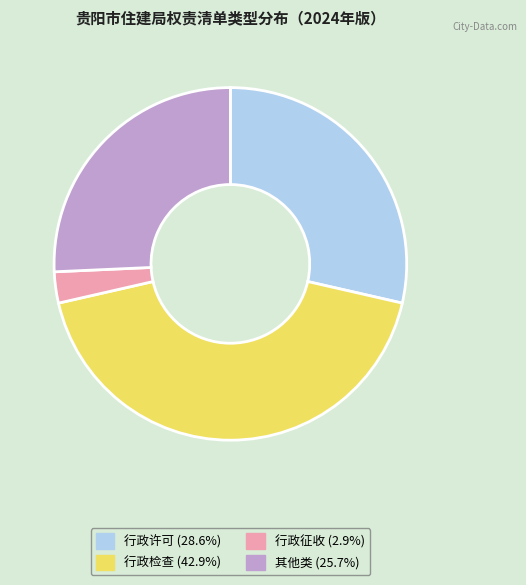

The 行政检查 slice represents 43% of the pie. True or false?

True